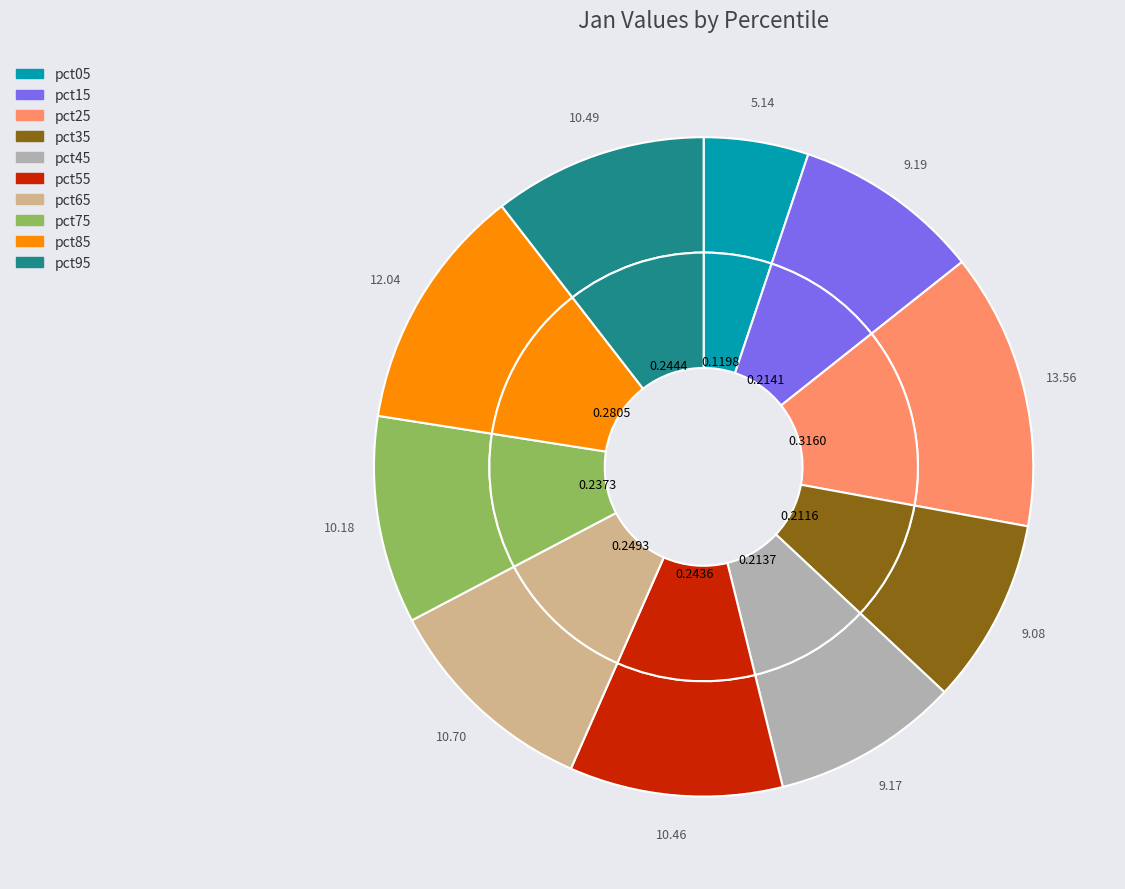

To the nearest percent, what percentage of the pie is pct65?

11%